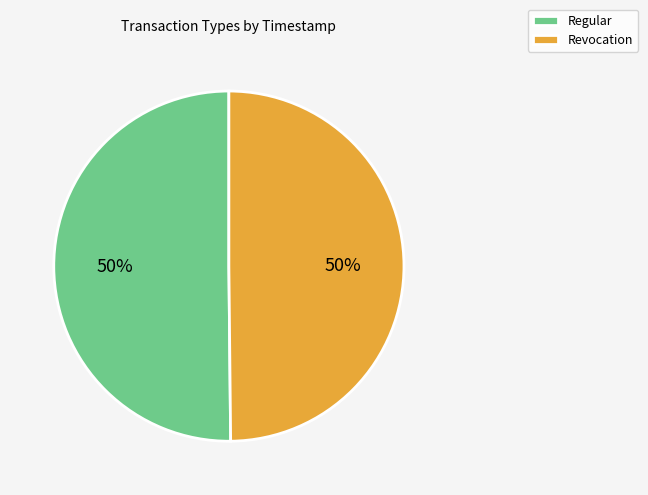

What is the ratio of the value at Revocation to the value at Regular?

1.0